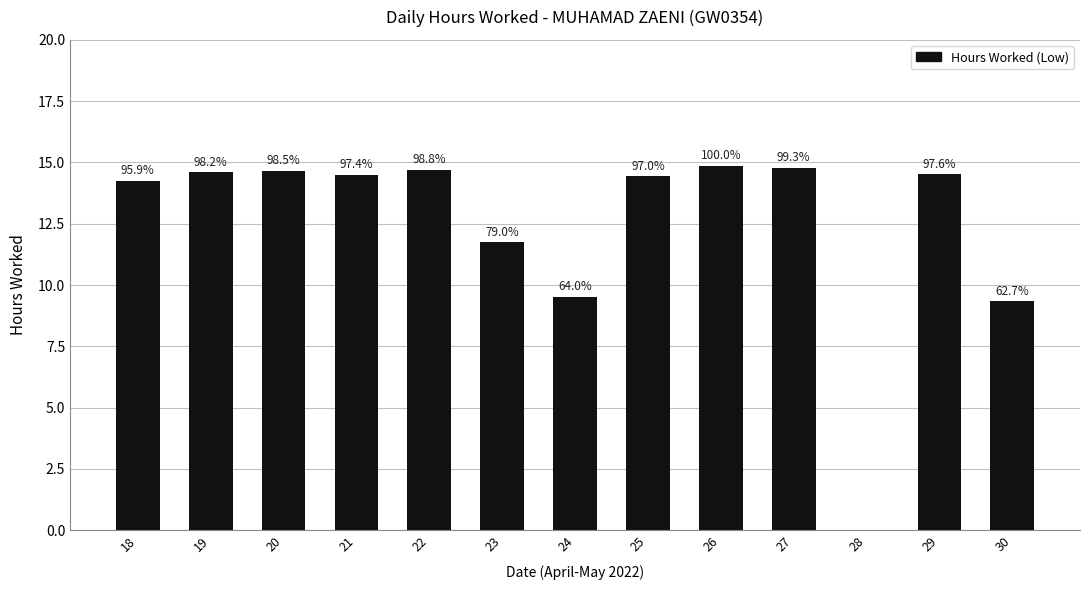

Are the bars grouped side by side (vs. stacked)?

No